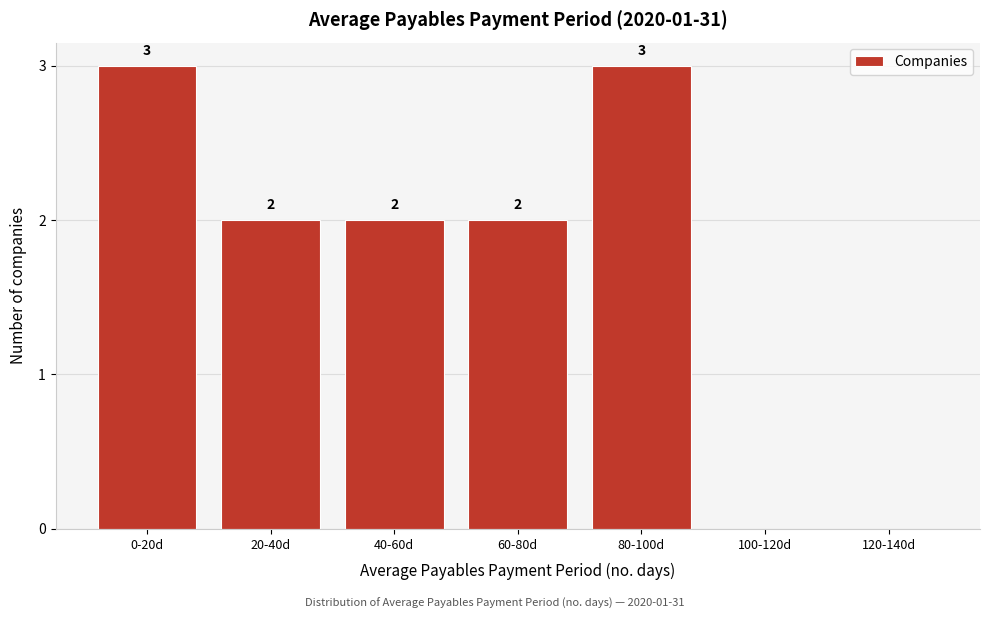

Reading left to right, transcribe all the data shown in this chart.

0-20d=3	20-40d=2	40-60d=2	60-80d=2	80-100d=3	100-120d=0	120-140d=0